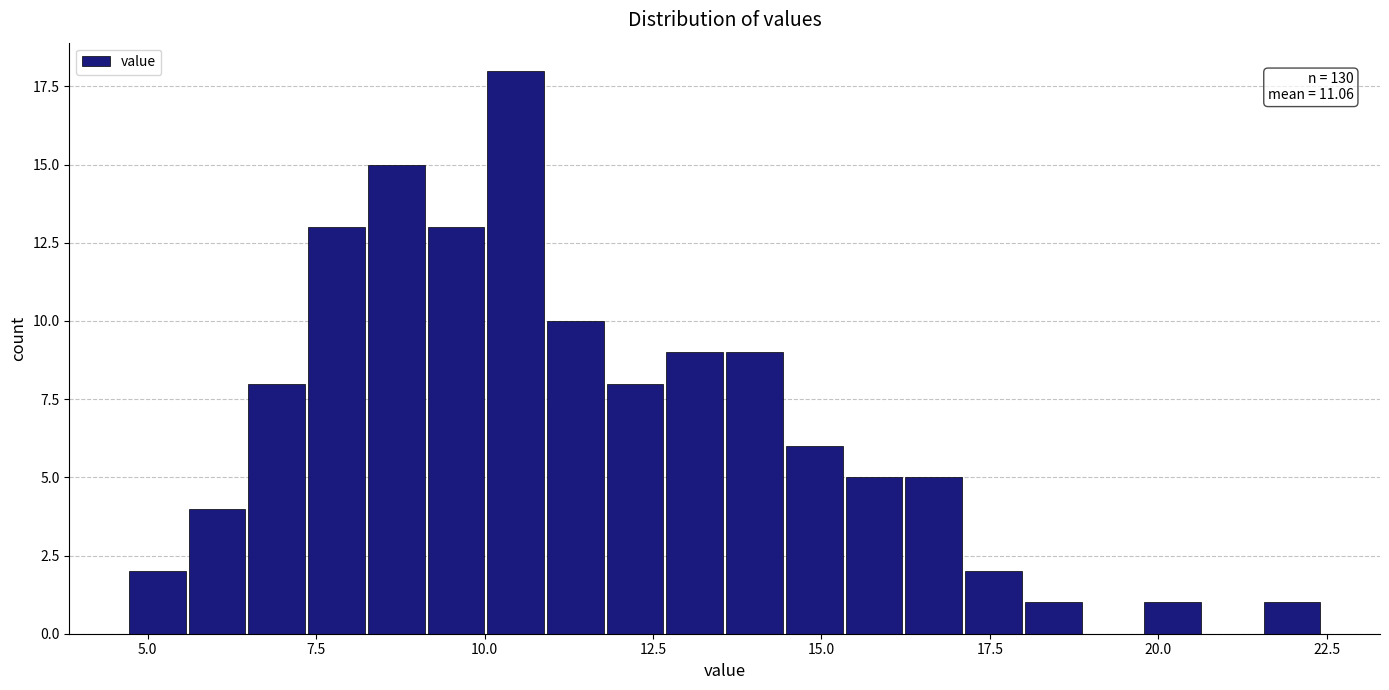

Read against the x-axis, roughly where is the centre of the tallest bar?

10.5